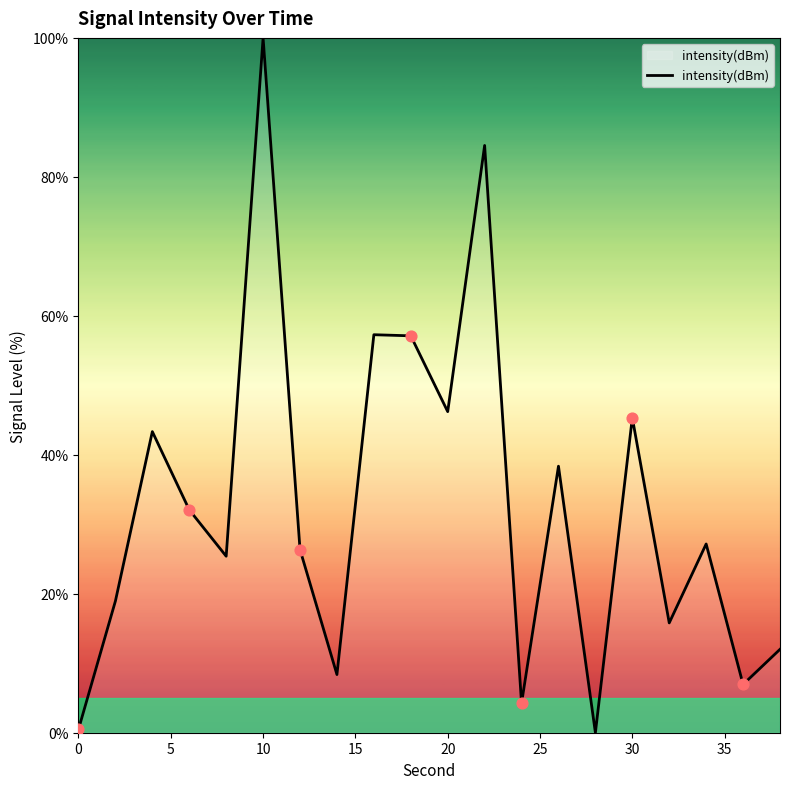

What is the greatest value displayed?

100.0